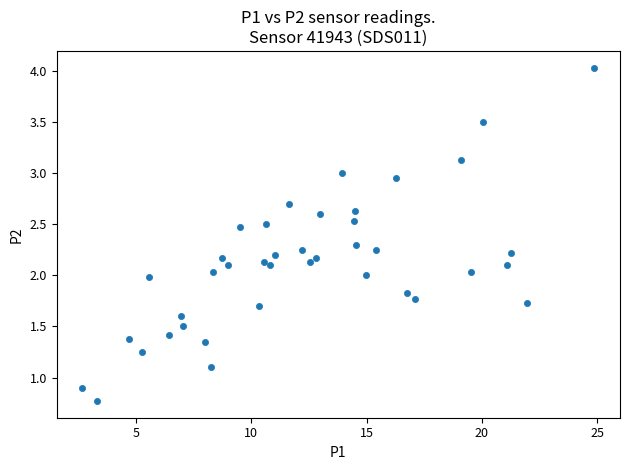

What is the range of X values (max minus min)?

22.2